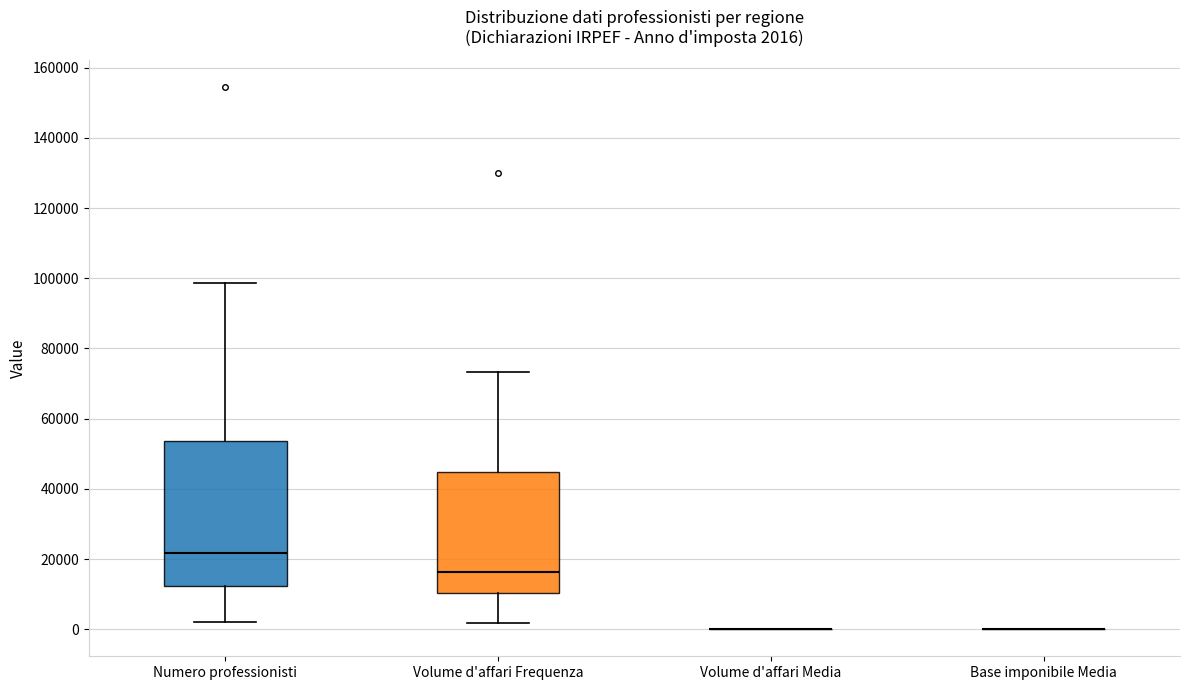

Comparing the boxes themselves (not the whiskers), which one is the tallest?

Numero professionisti